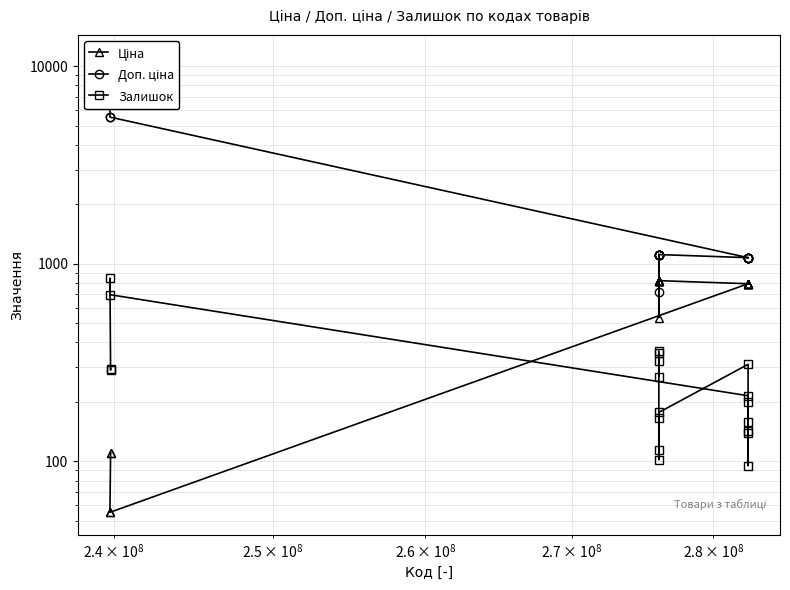

True or false: Доп. ціна and Залишок intersect in this chart.

False